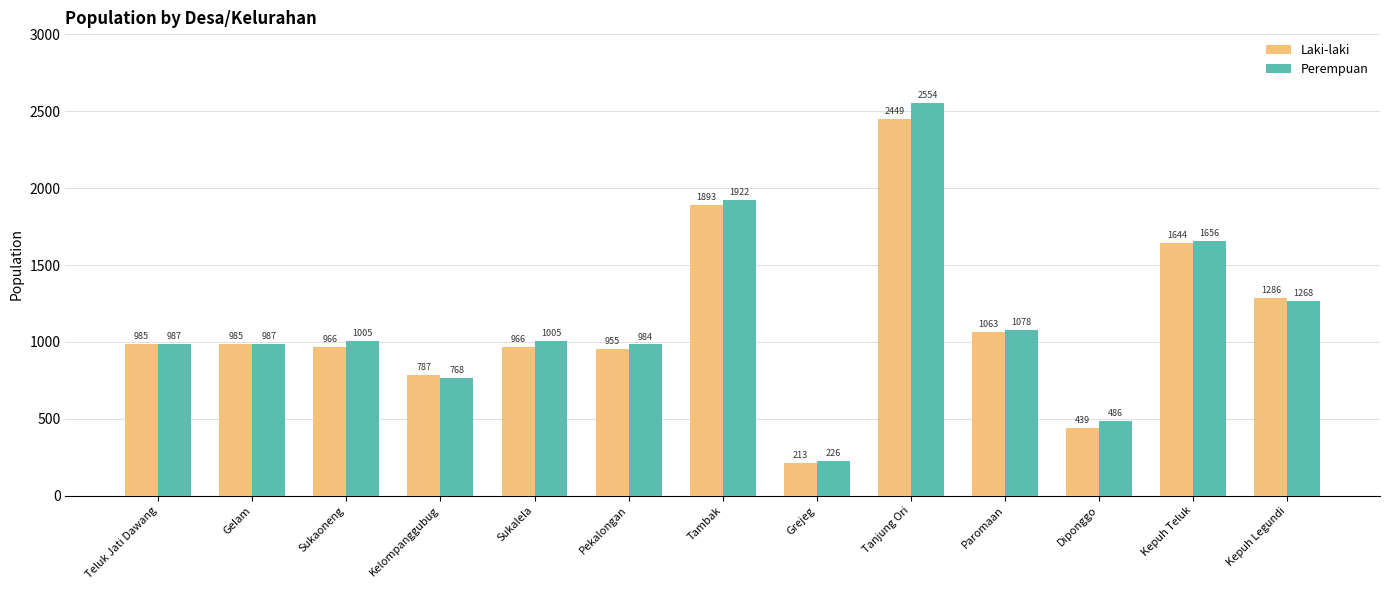

Is it true that Laki-laki equals 1286 at Kepuh Legundi?

True